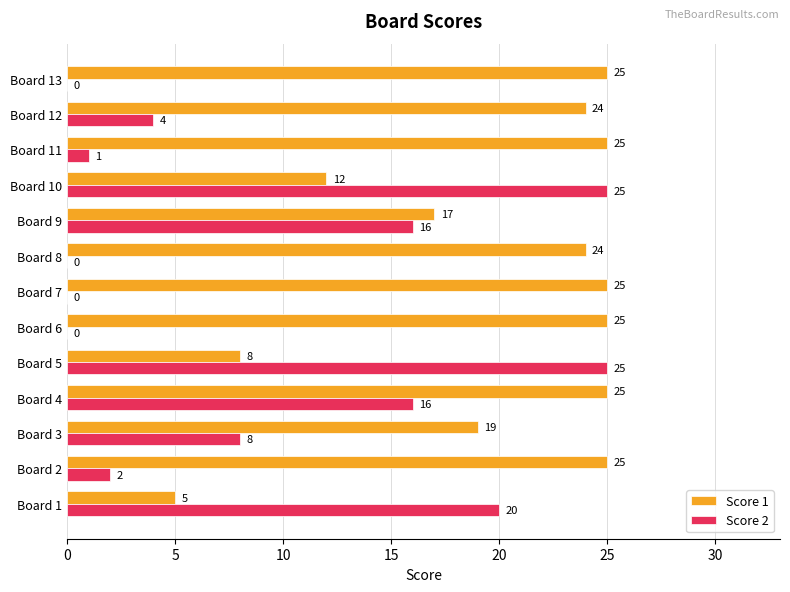

Which series has the largest total across all categories?

Score 1